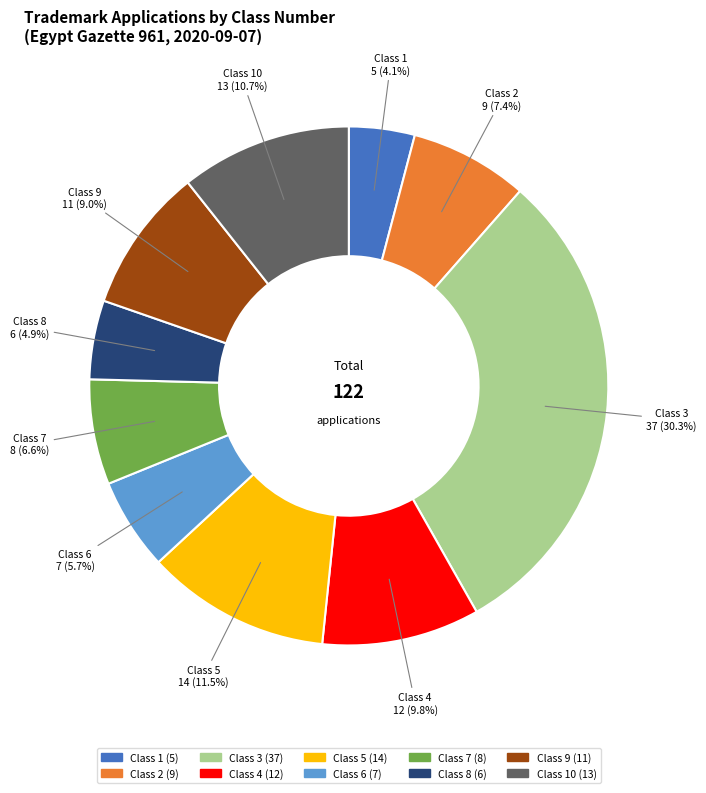

Is there any slice that represents more than half of the pie?

No